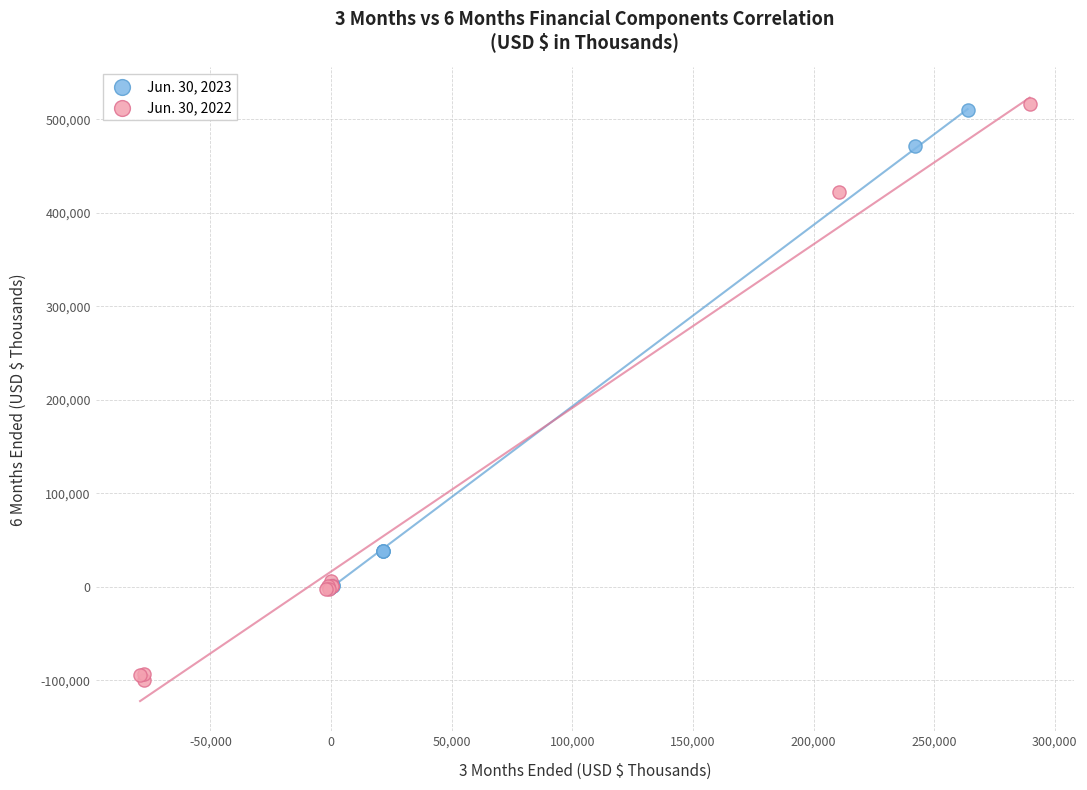

What are all the series names shown in the legend?

Jun. 30, 2023, Jun. 30, 2022